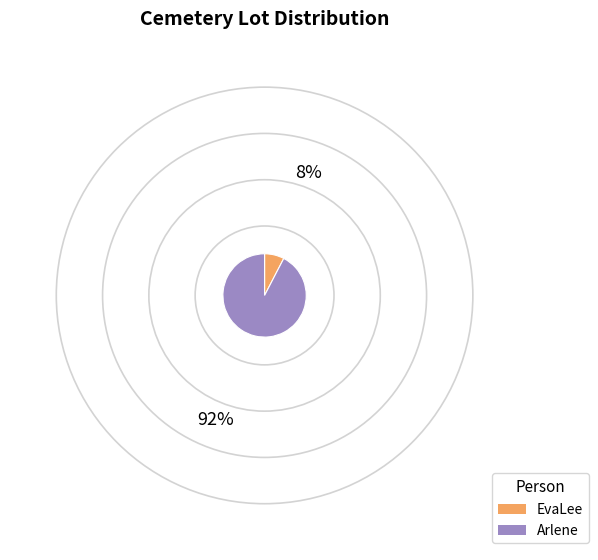

Rank the categories by value from highest to lowest.

Arlene, EvaLee